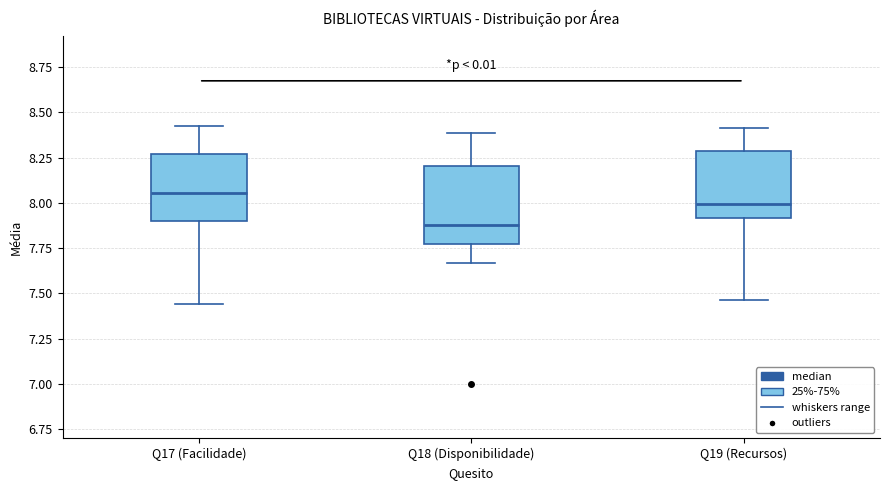

Where does the median line of the box for Q17 (Facilidade) sit on the y-axis? The values are not printed on the chart, so give them approximately, as read against the axis.

8.05